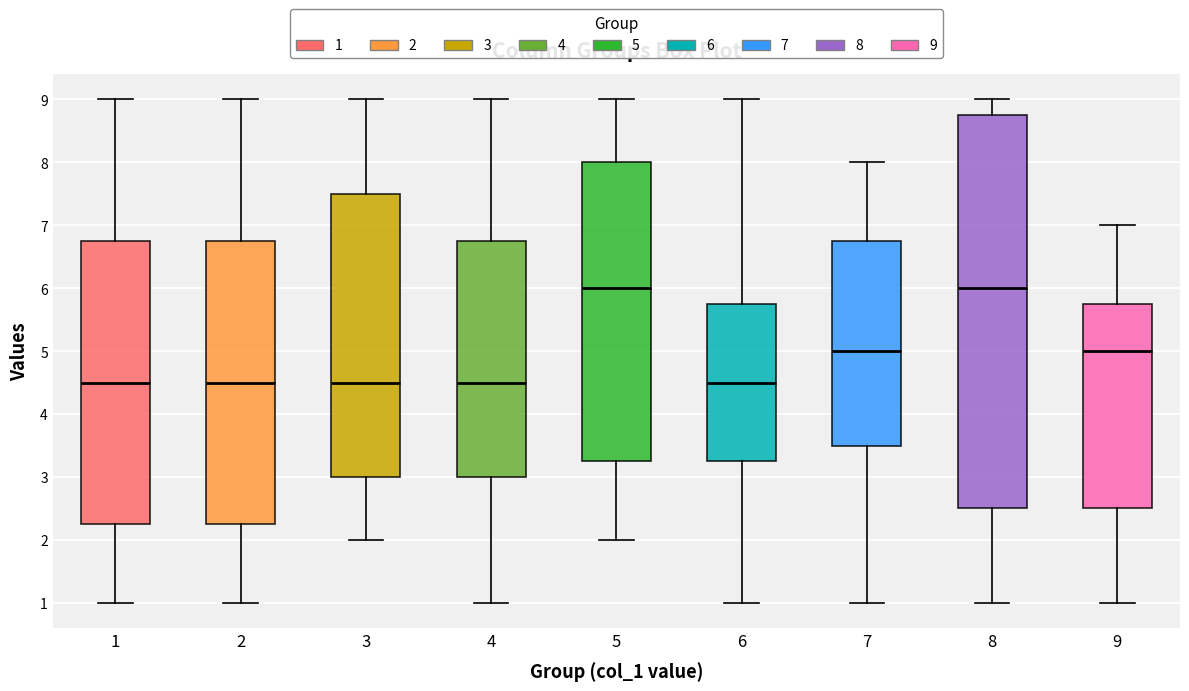

Reading left to right, transcribe this box plot: for each box, give where its median line is, the range the box spans, and where its two whiskers end, as read against the y-axis. The values are not printed on the chart, so give them approximately, as read against the axis.

1: median 4.5, box 2.3 to 6.8, whiskers 1.0 to 9.0
2: median 4.5, box 2.3 to 6.8, whiskers 1.0 to 9.0
3: median 4.5, box 3.0 to 7.5, whiskers 2.0 to 9.0
4: median 4.5, box 3.0 to 6.8, whiskers 1.0 to 9.0
5: median 6.0, box 3.3 to 8.0, whiskers 2.0 to 9.0
6: median 4.5, box 3.3 to 5.8, whiskers 1.0 to 9.0
7: median 5.0, box 3.5 to 6.8, whiskers 1.0 to 8.0
8: median 6.0, box 2.5 to 8.8, whiskers 1.0 to 9.0
9: median 5.0, box 2.5 to 5.8, whiskers 1.0 to 7.0